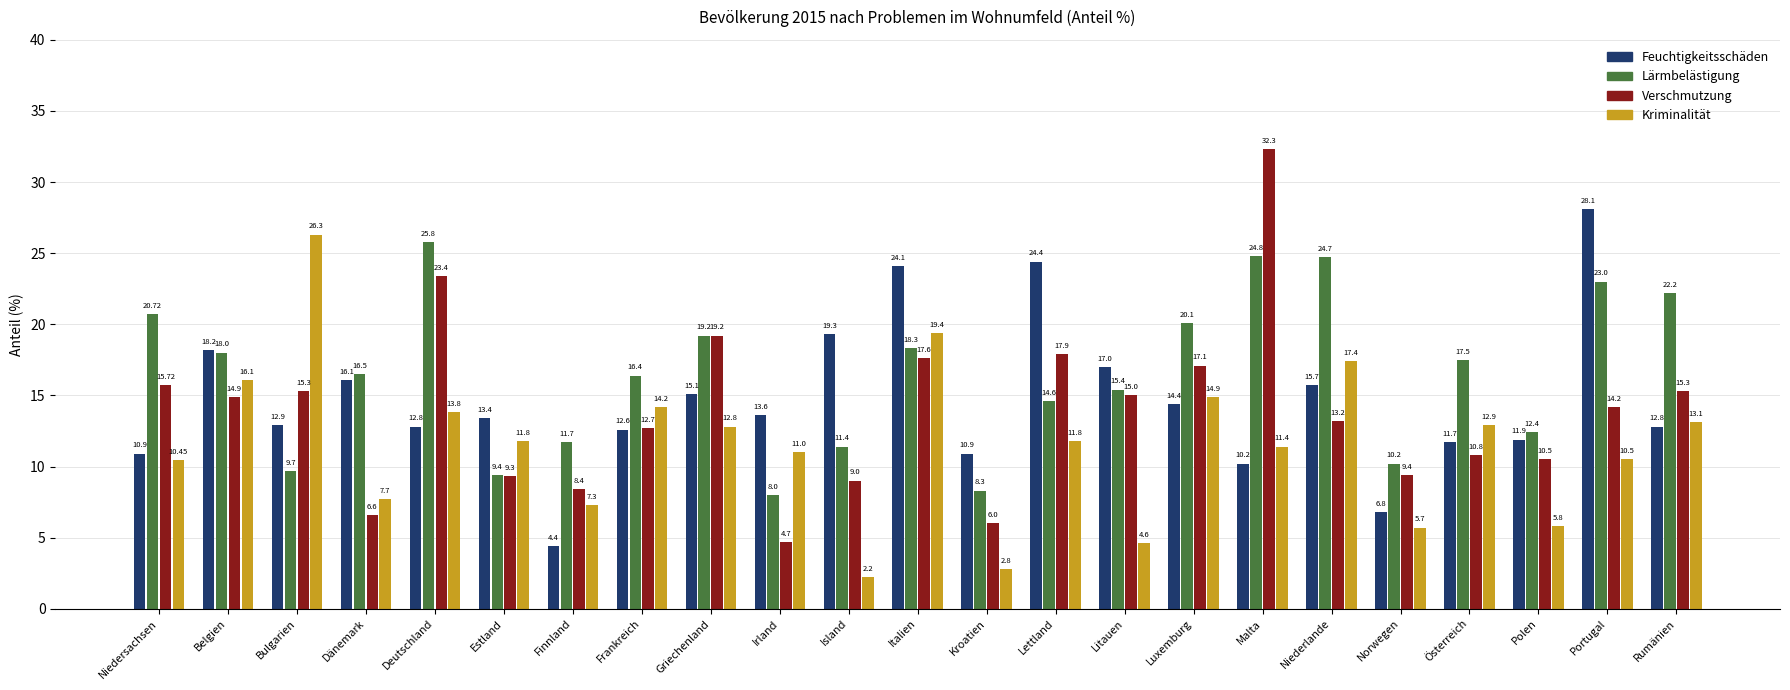

True or false: Verschmutzung has a value of 9.4 at Norwegen.

True